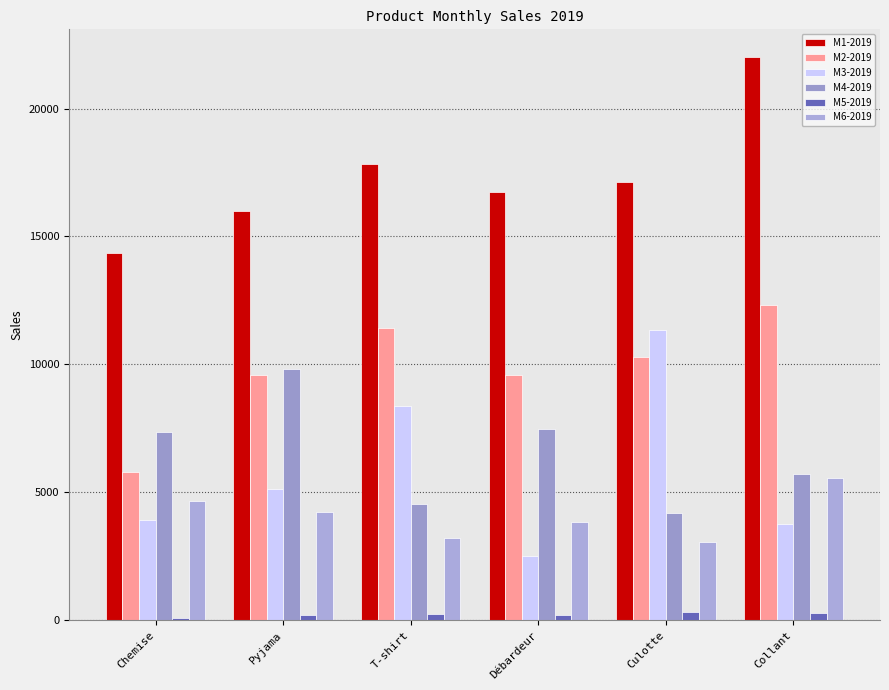

Which has a higher value, Débardeur or Culotte?

Culotte